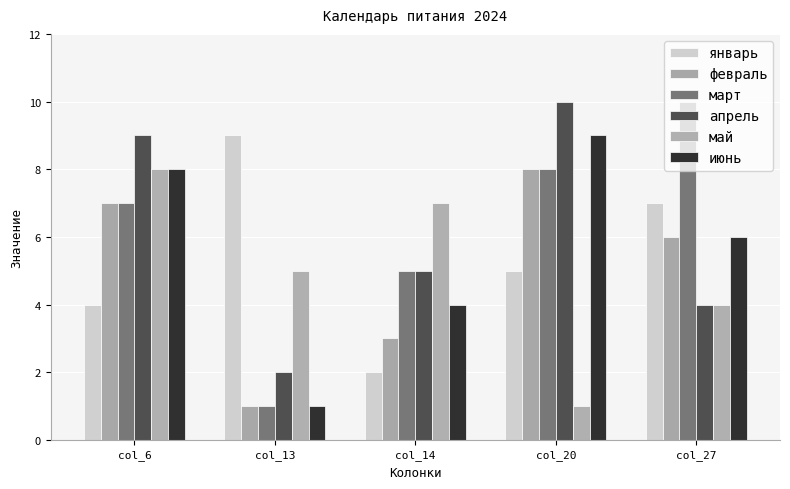

Which has a higher value, col_13 or col_6?

col_13